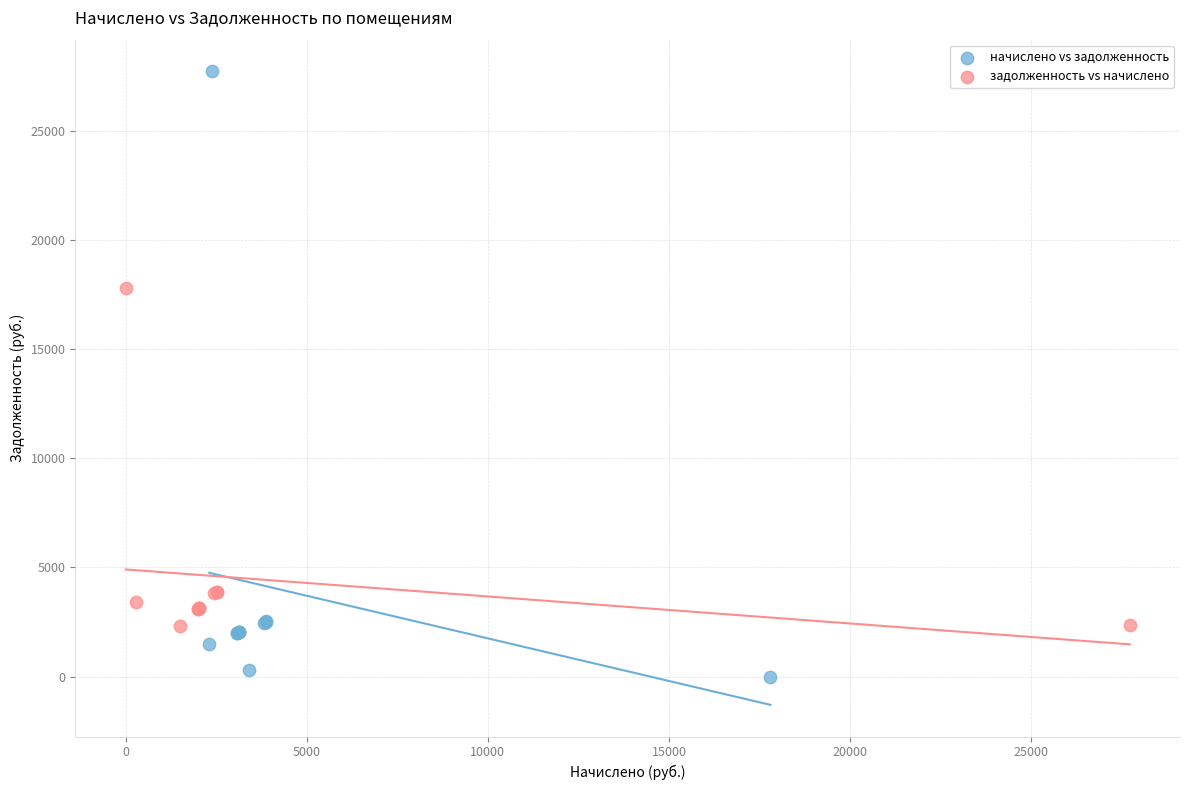

Which series contains the lowest Y value?

начислено vs задолженность